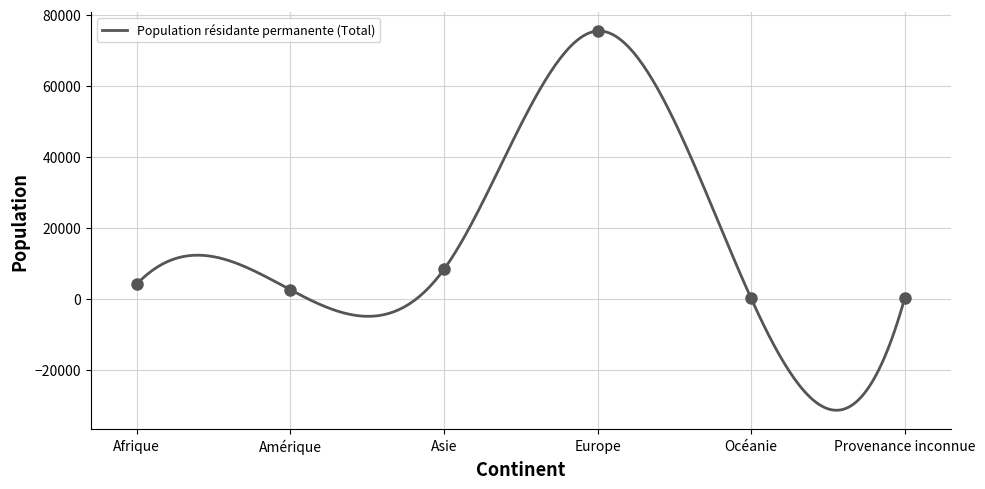

Is it true that Autorisation LEI/OASA (Total) equals 13654 at Asie?

False